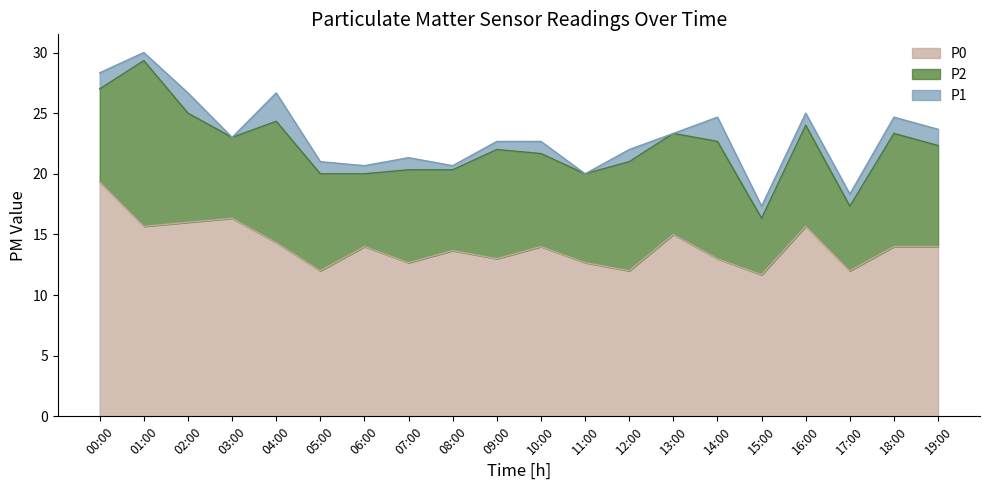

True or false: P1 and P0 cross at least once.

False